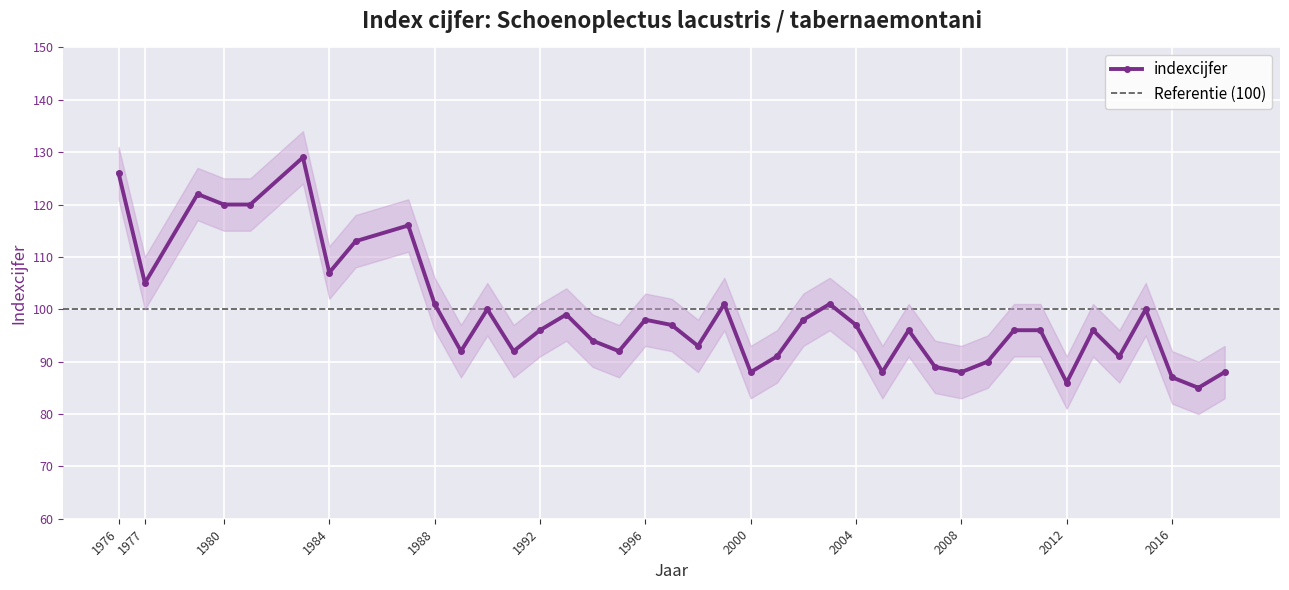

At which label is the value closest to 107?

1984